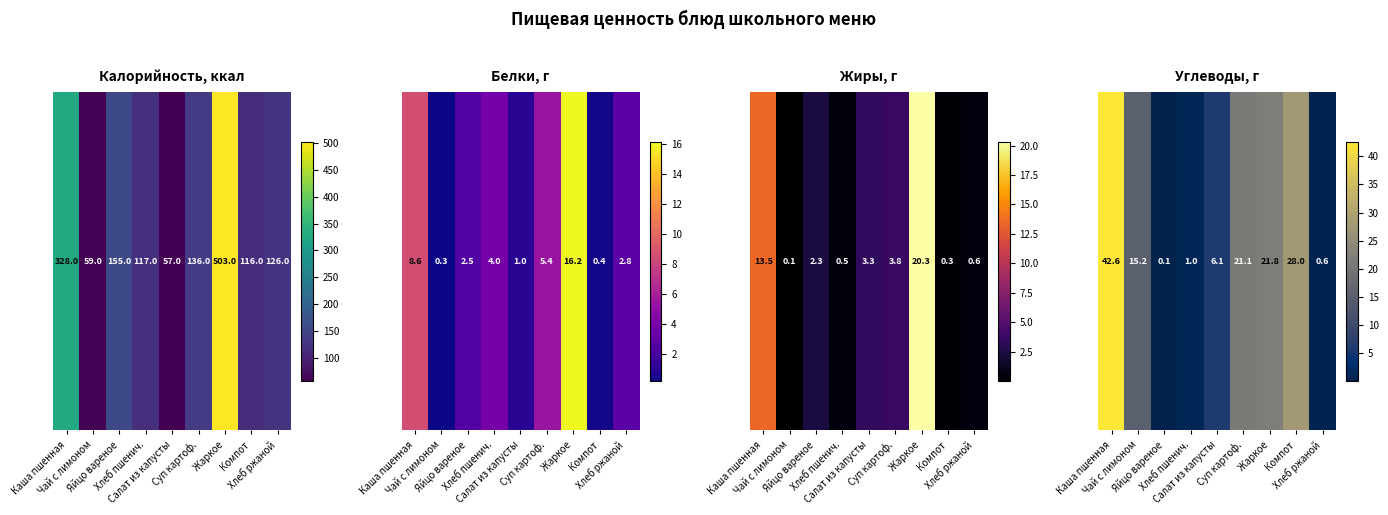

What is the change in value from Чай с лимоном to Хлеб пшенич.?

-14.2